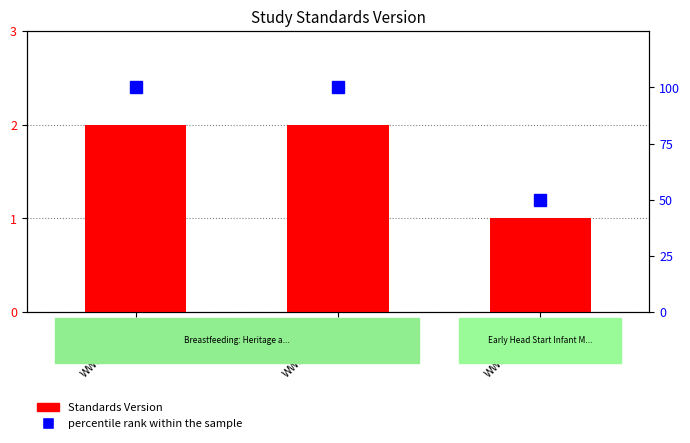

List the series in order of their peak value, highest first.

percentile rank within the sample, Standards Version